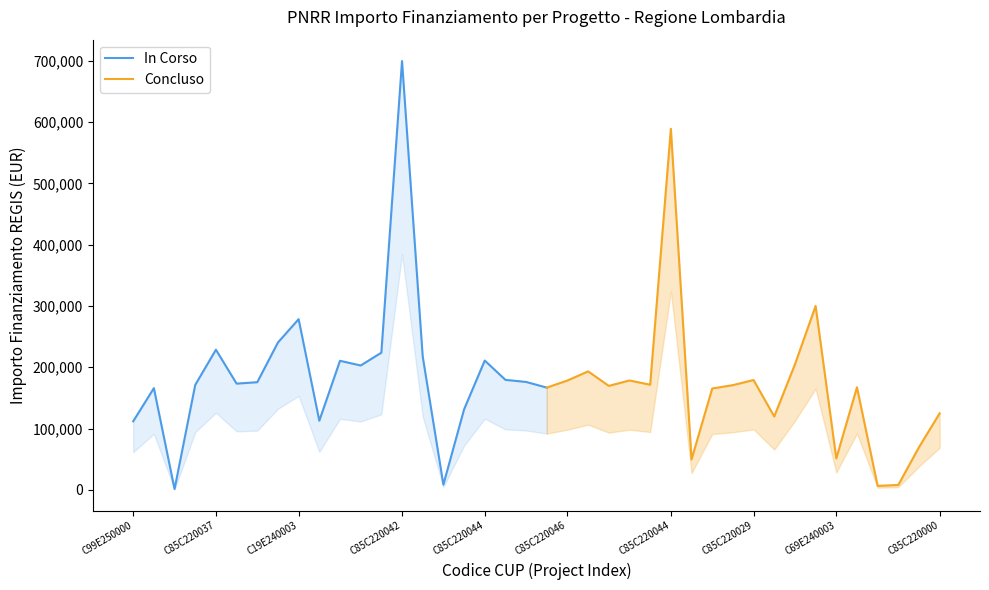

What is the difference between the highest and lowest values at C85C22001510008?

204632.0